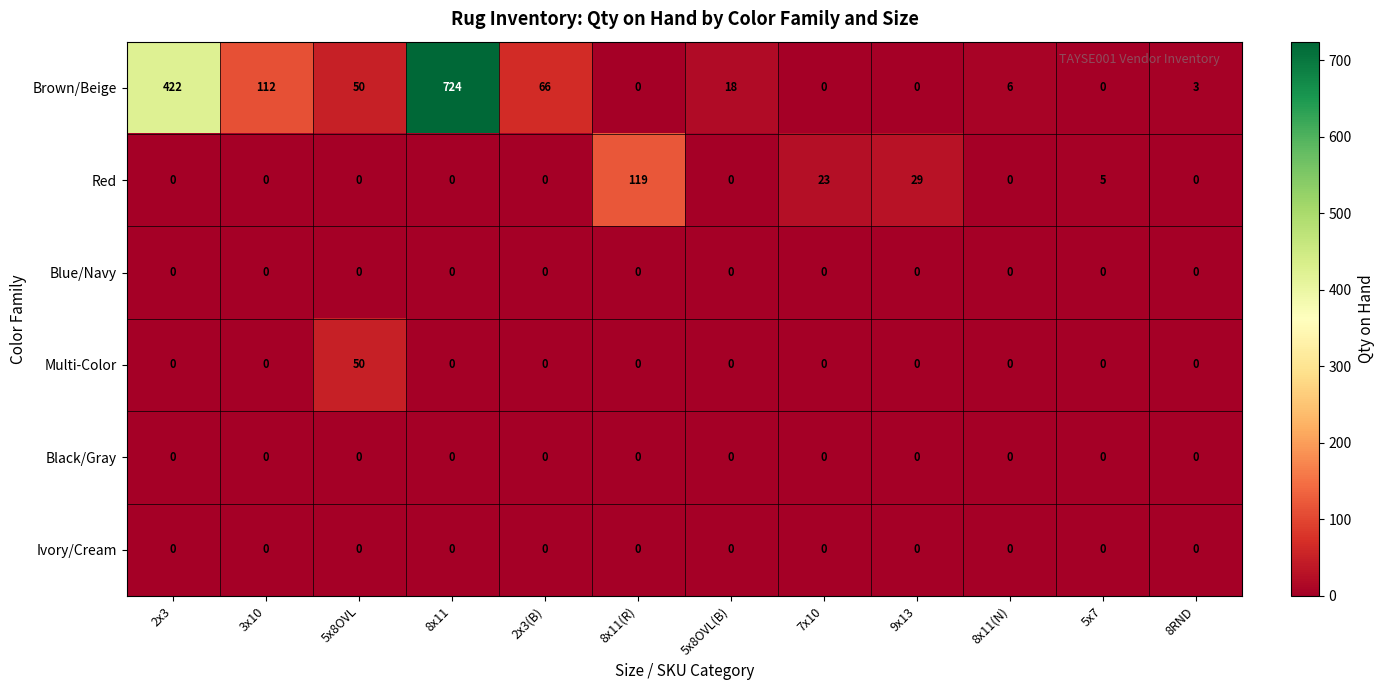

Where does the Brown/Beige series first go above 18?

2x3